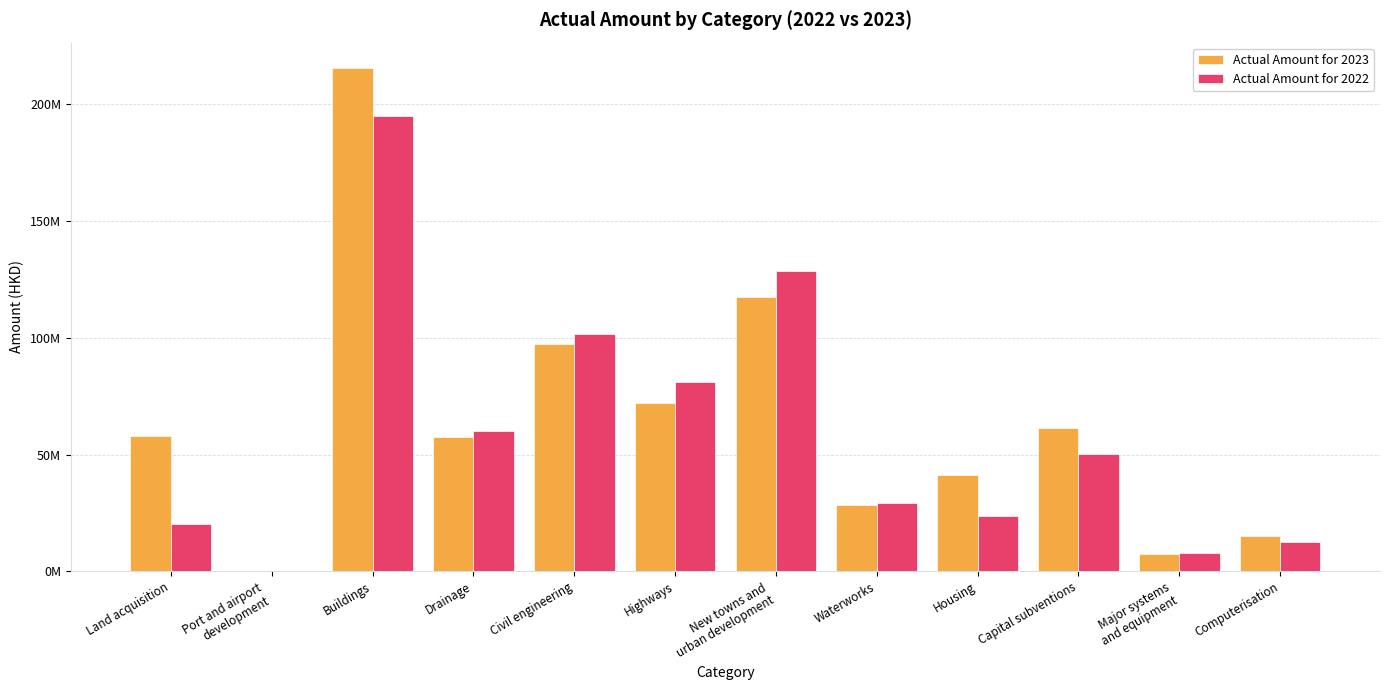

Which series has the largest total across all categories?

Actual Amount for 2023